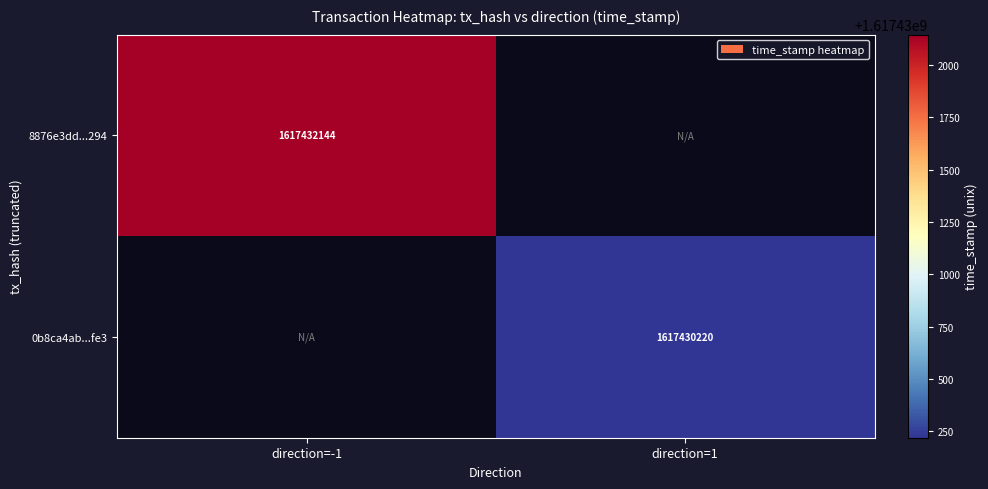

True or false: 8876e3dd...294 has a value of 1617432144 at direction=-1.

True